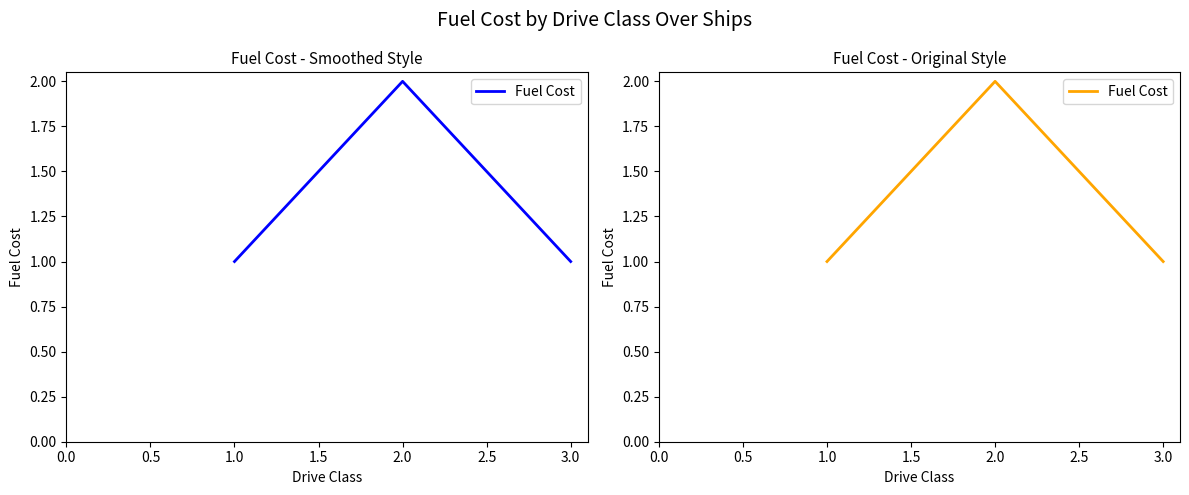

What is the approximate value at 3.0?

1